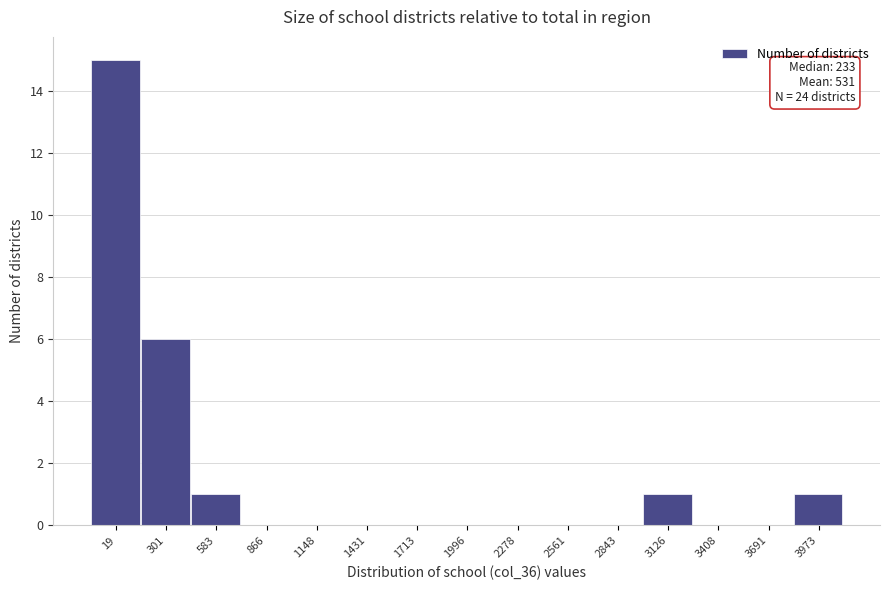

Reading left to right, transcribe all the data shown in this chart.

19=15	301=6	583=1	866=0	1148=0	1431=0	1713=0	1996=0	2278=0	2561=0	2843=0	3126=1	3408=0	3691=0	3973=1